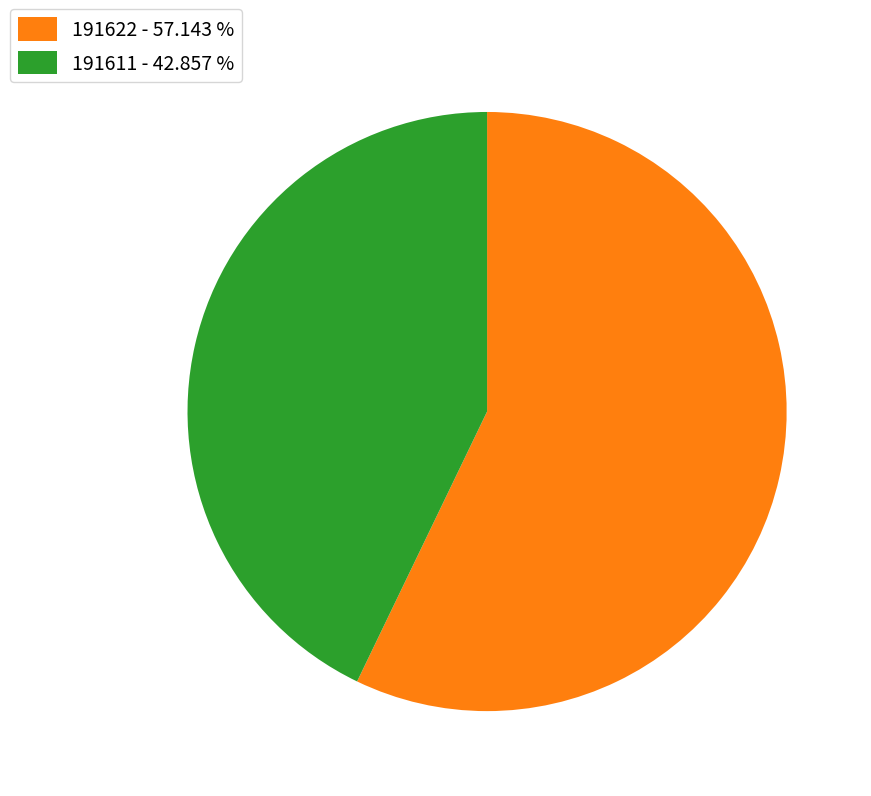

Does any single category account for the majority?

Yes